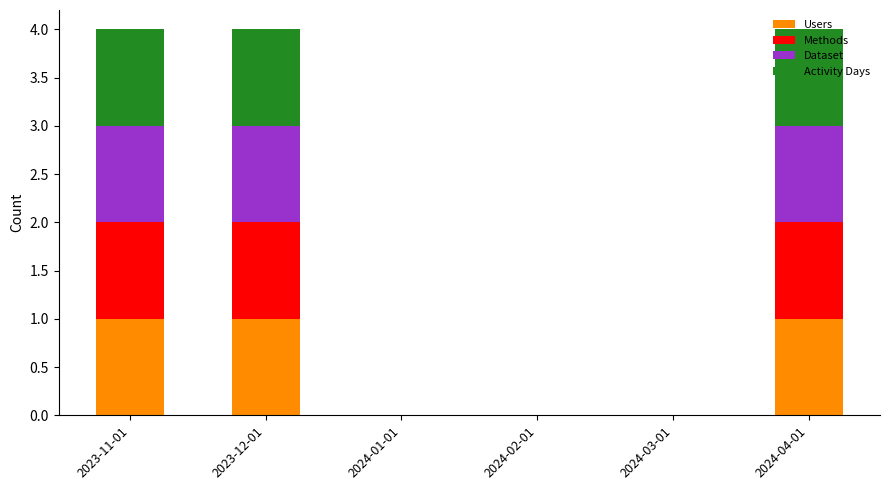

The value of Users at 2024-02-01 is 0. True or false?

True